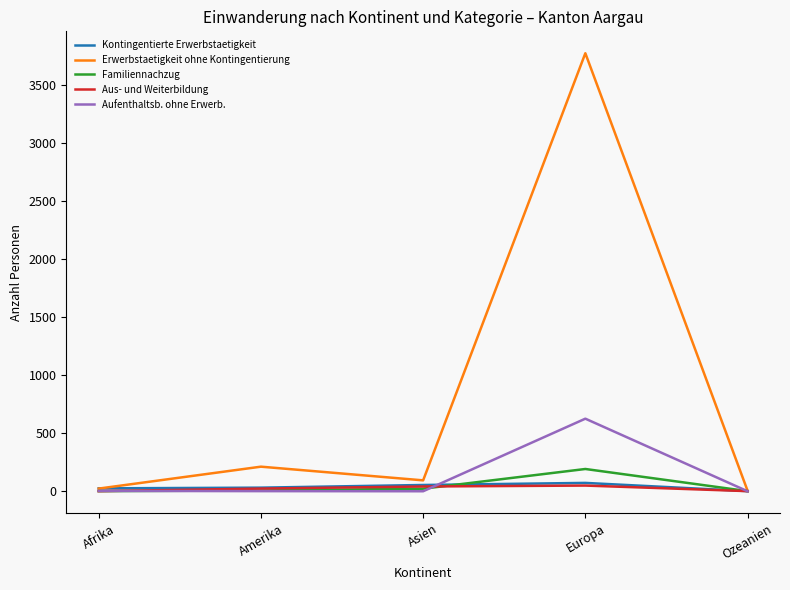

Which category has the highest value in the Familiennachzug series?

Europa